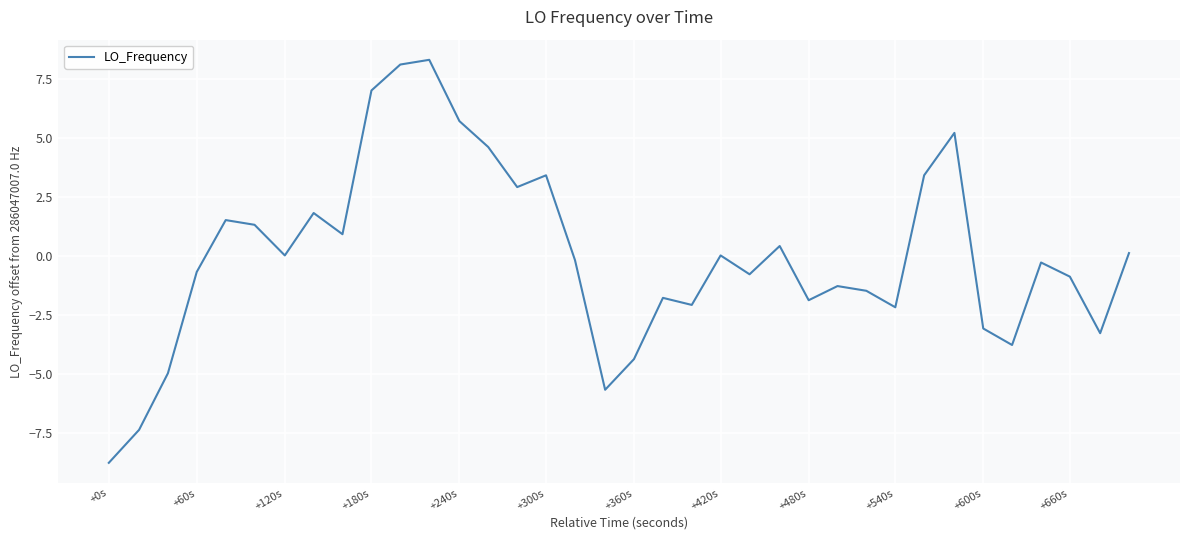

What is the difference between the maximum and minimum values?

17.1